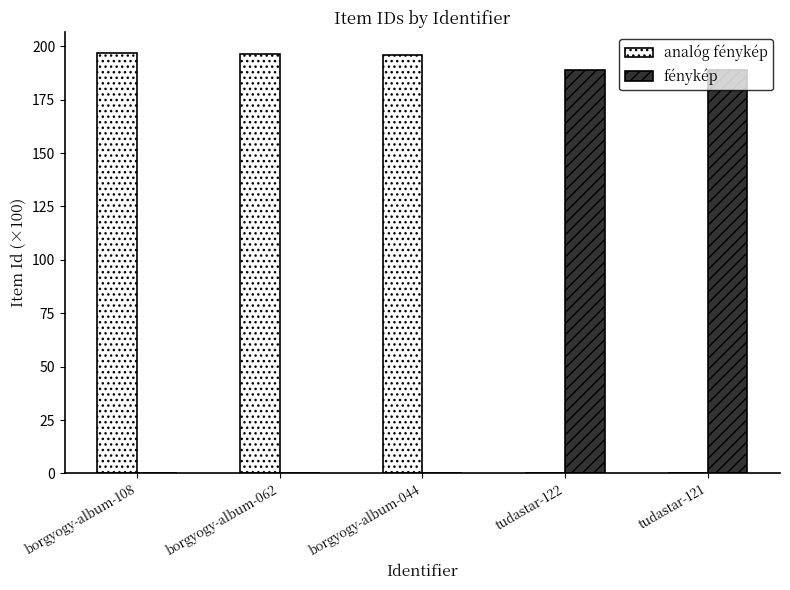

Which series has the largest total across all categories?

analóg fénykép